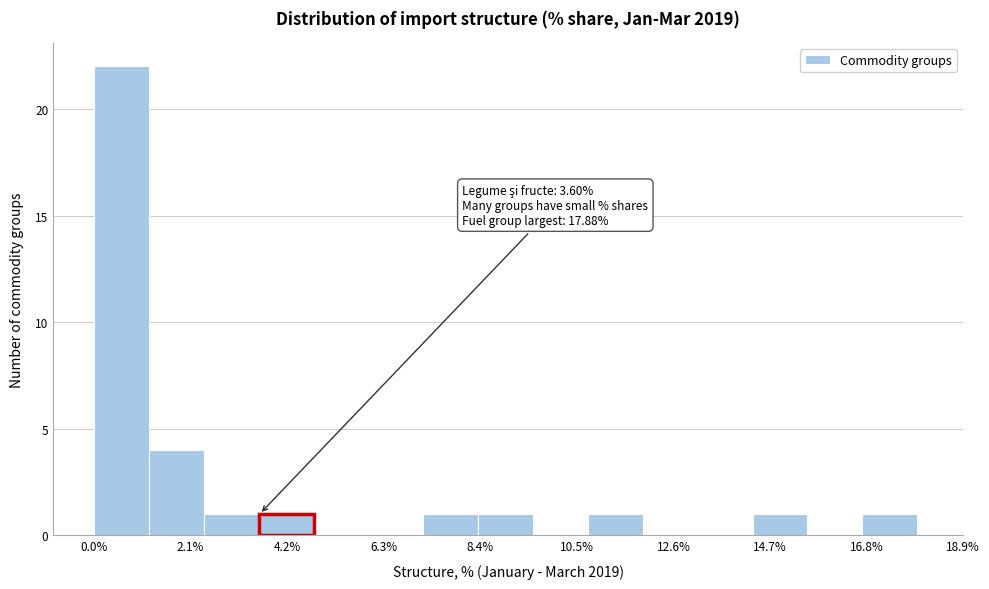

Read against the x-axis, roughly where is the centre of the tallest bar?

0.5